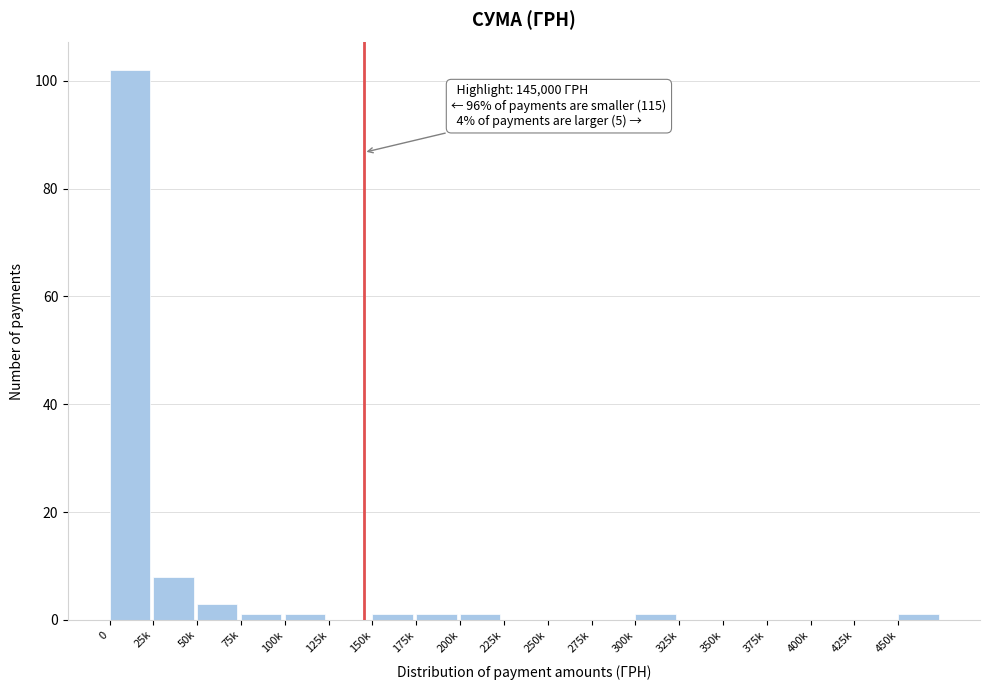

Where is the data nearest to the value 51?

25k